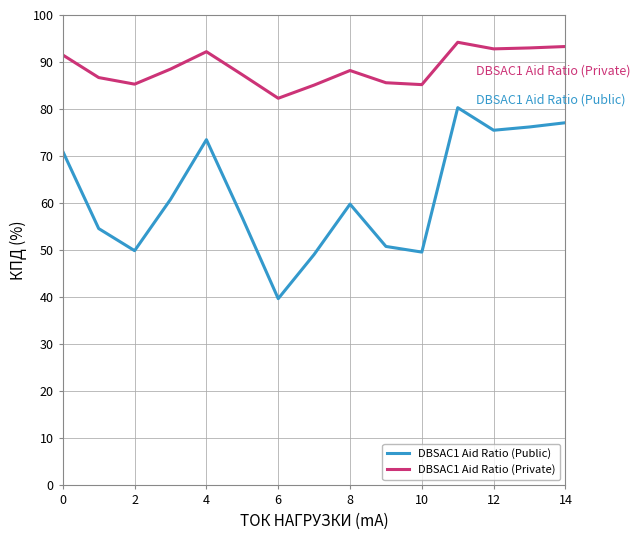

In DBSAC1 Aid Ratio (Public), how many points are higher than both neighbors (excluding endpoints)?

3